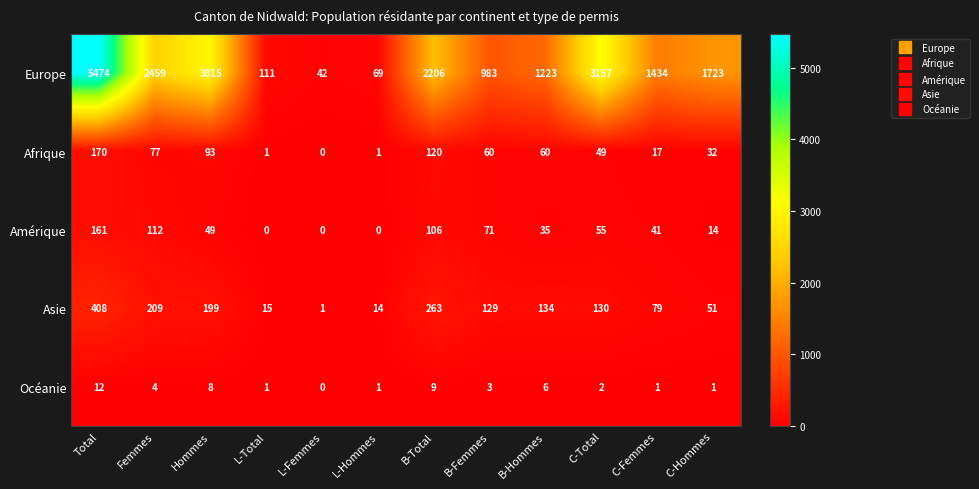

The Asie series shows 129 at B-Femmes. True or false?

True